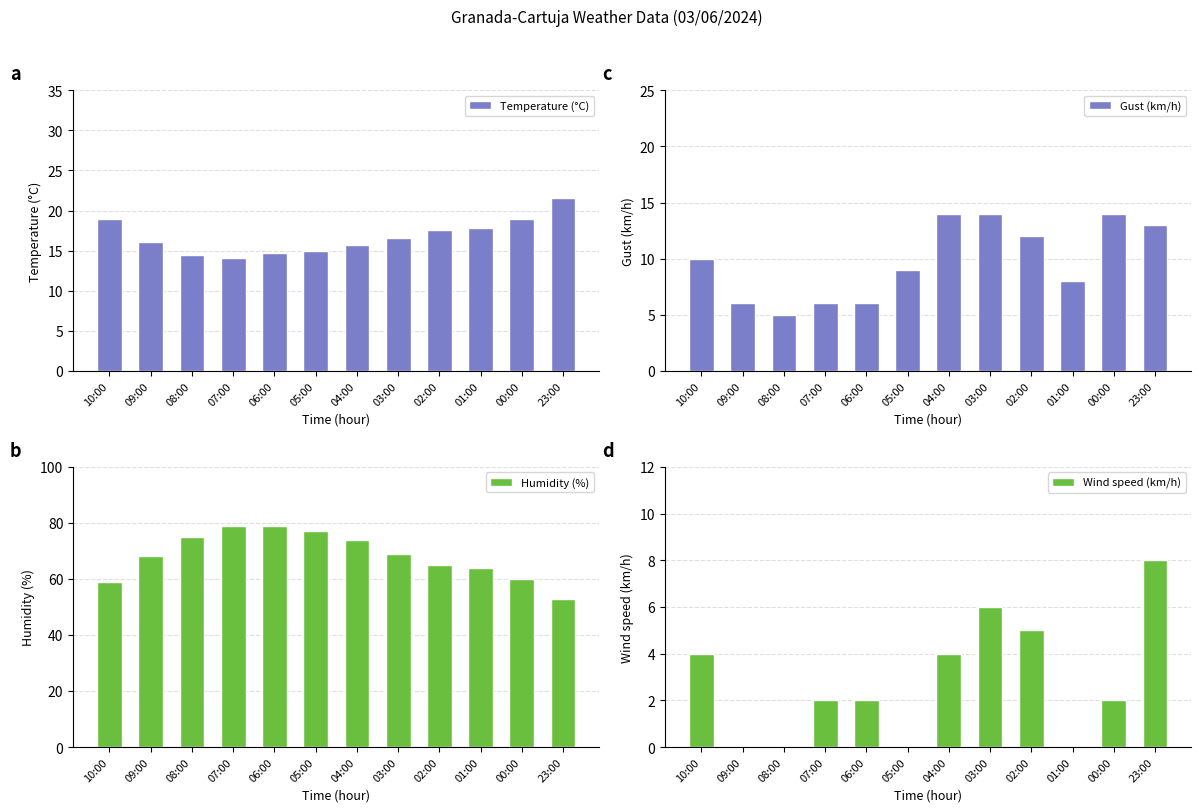

What is the maximum value for Gust (km/h)?

14